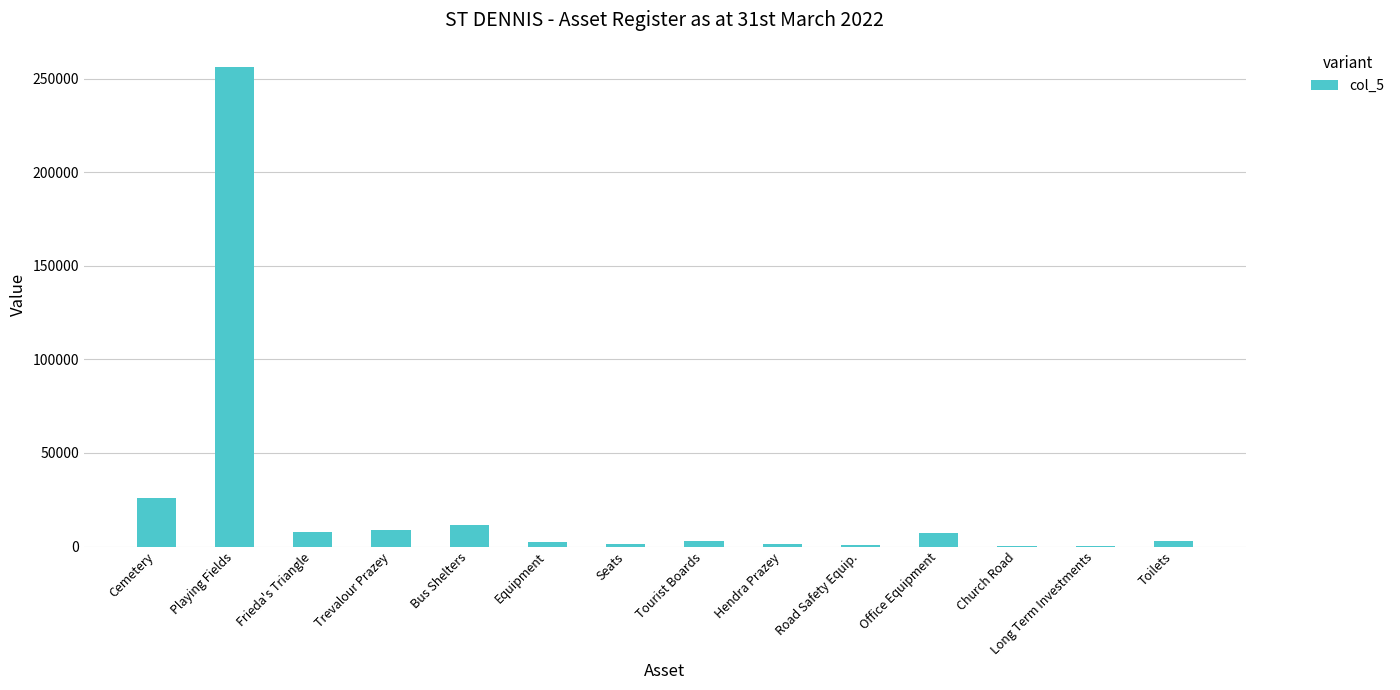

How many distinct data groups are displayed?

1